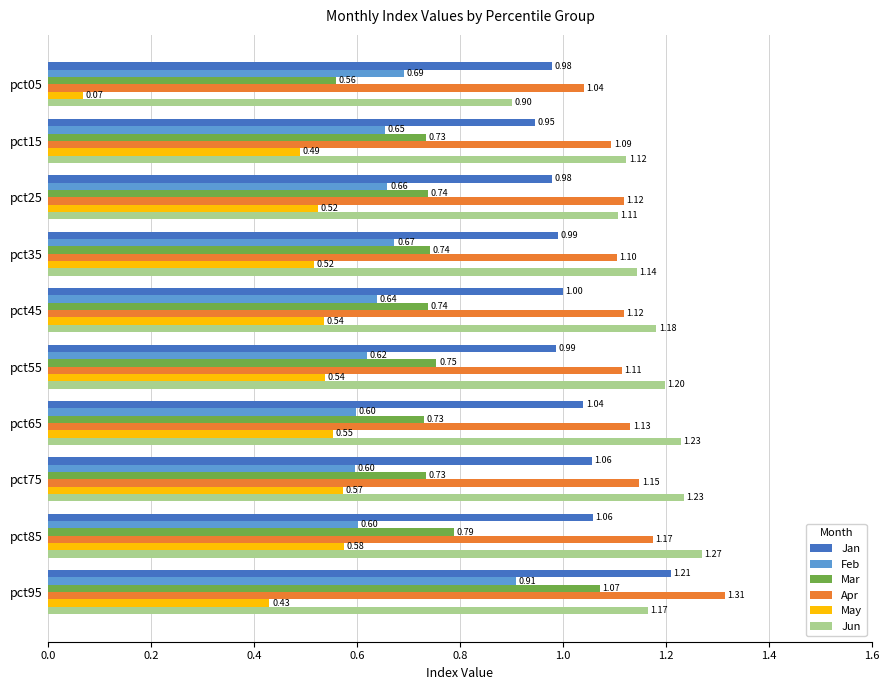

Which series has the largest total across all categories?

Jun